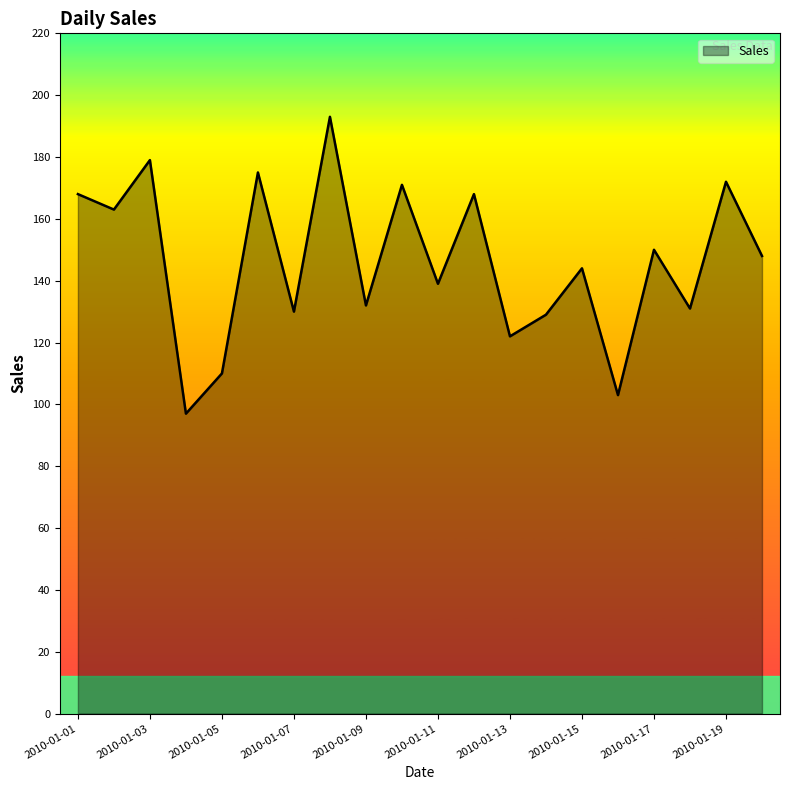

What is the difference between the maximum and minimum values?

96